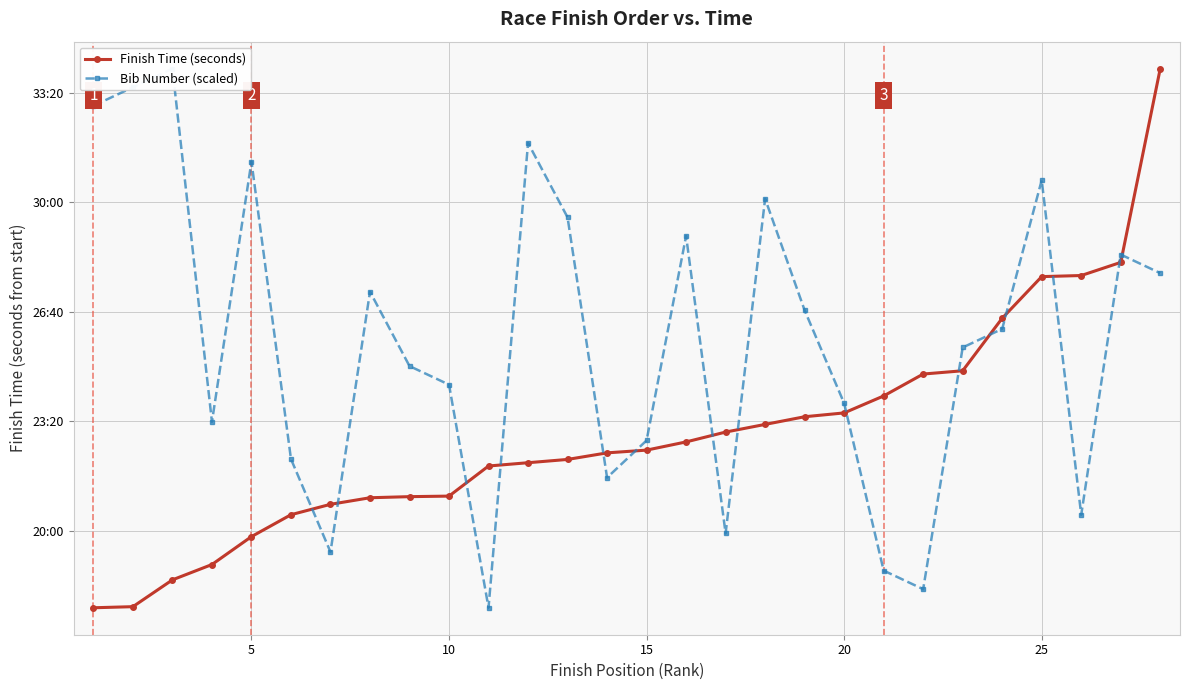

Is the value of Bib Number (scaled) at 22 greater than the value of Finish Time (seconds) at 19?

Yes